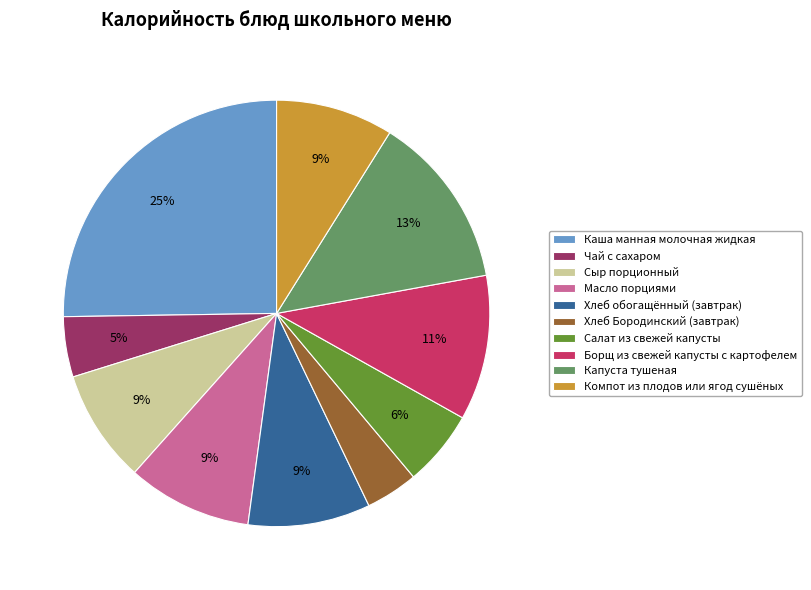

The Капуста тушеная slice represents 25% of the pie. True or false?

False